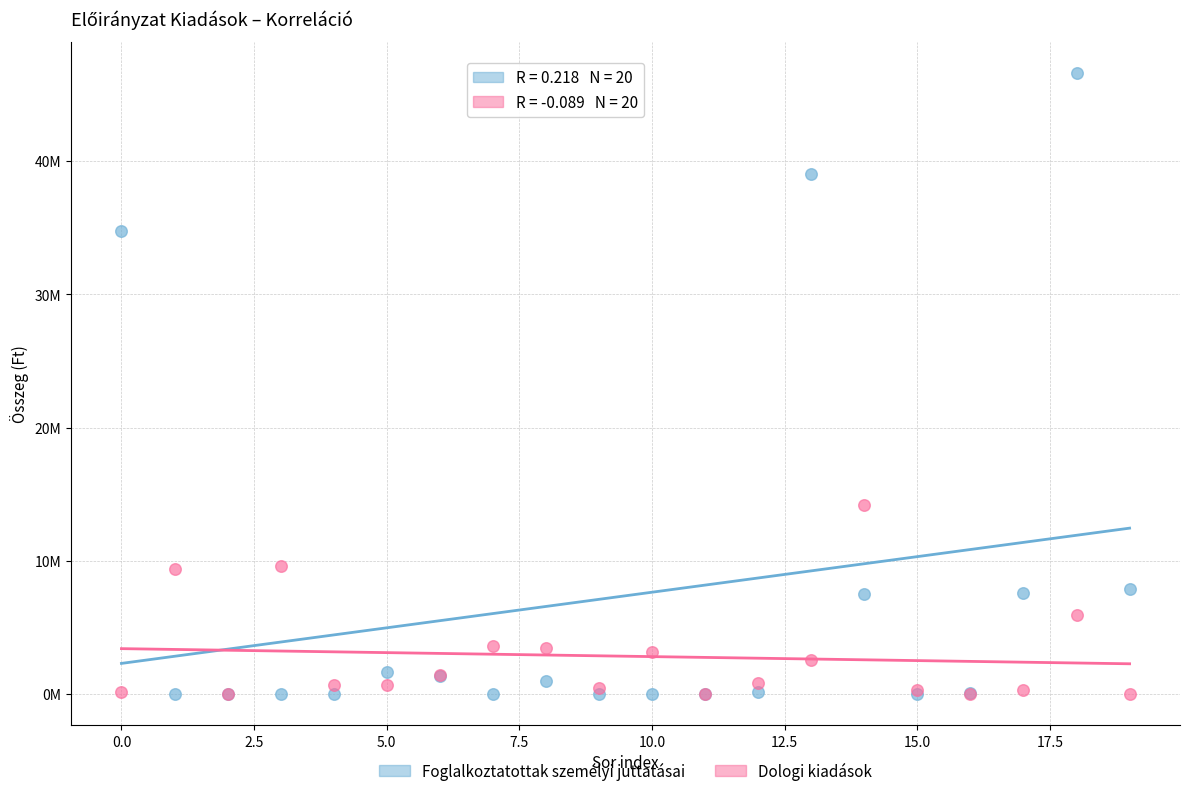

What are all the series names shown in the legend?

Foglalkoztatottak személyi juttatásai, Dologi kiadások